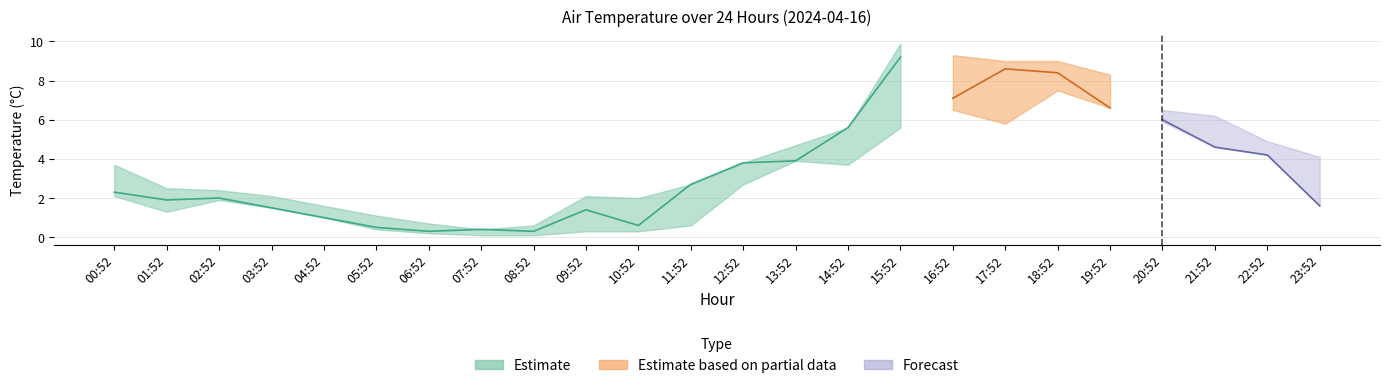

At which label is AIR_TEMP_MIN closest to 3?

12:52